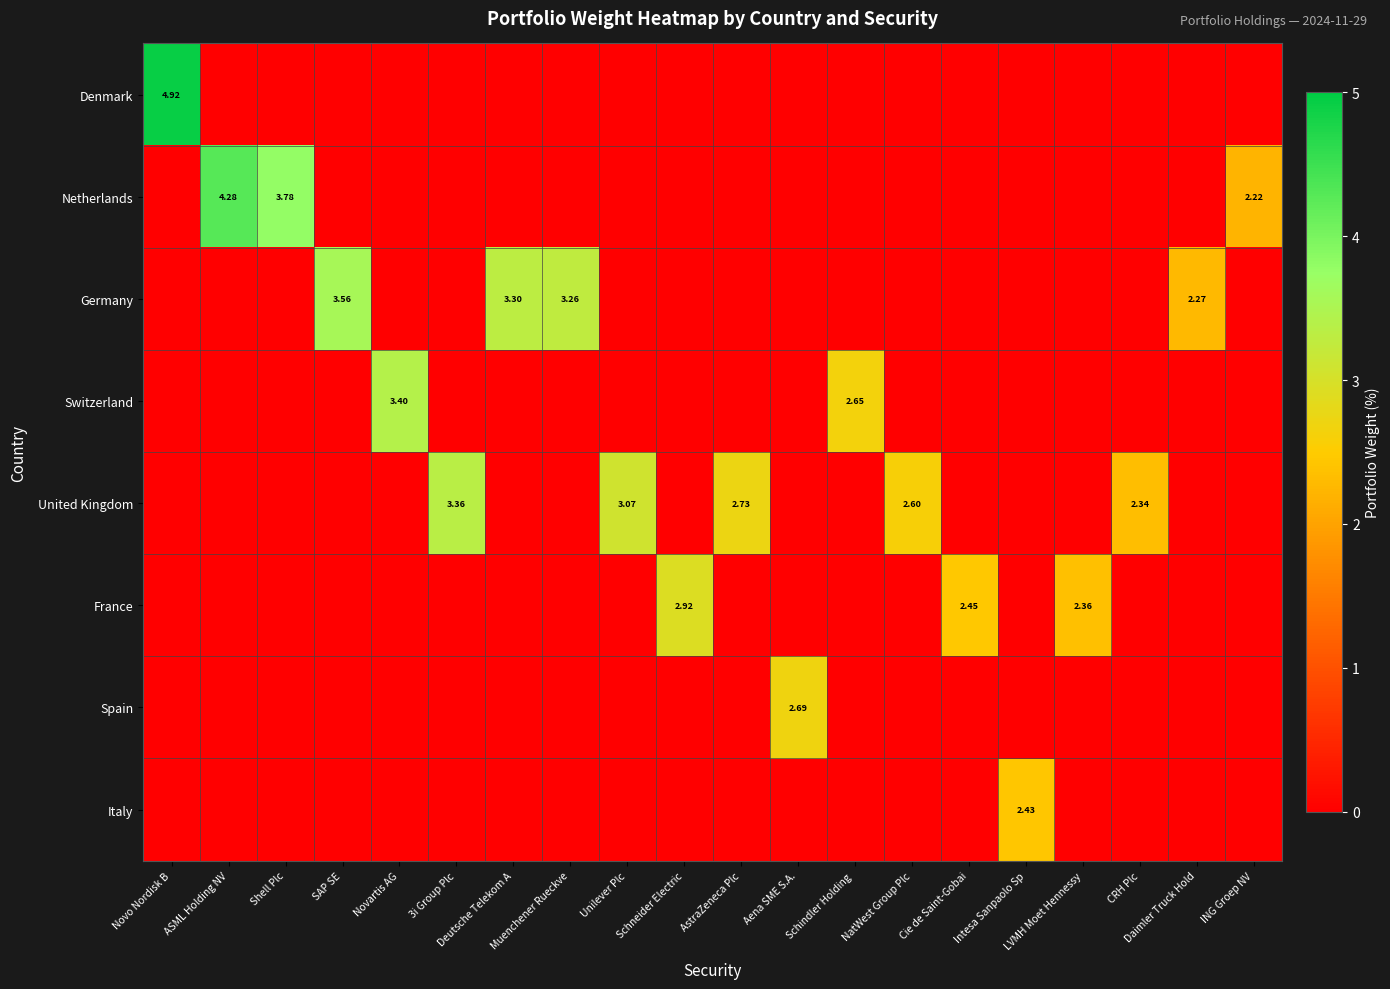

At which category does the chart reach its peak across all series?

Novo Nordisk B